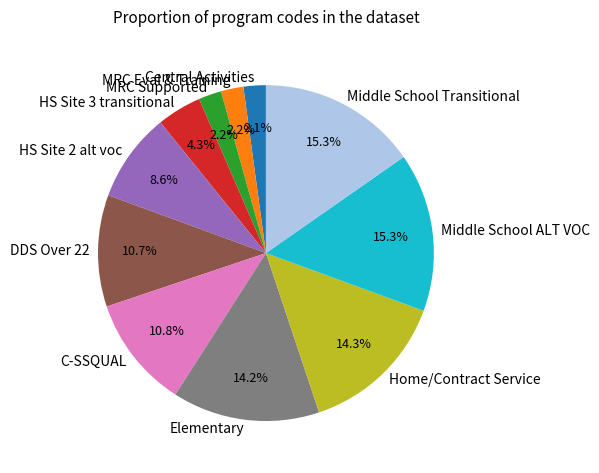

Is the sum of HS Site 2 alt voc and MRC Eval & Training greater than half?

No